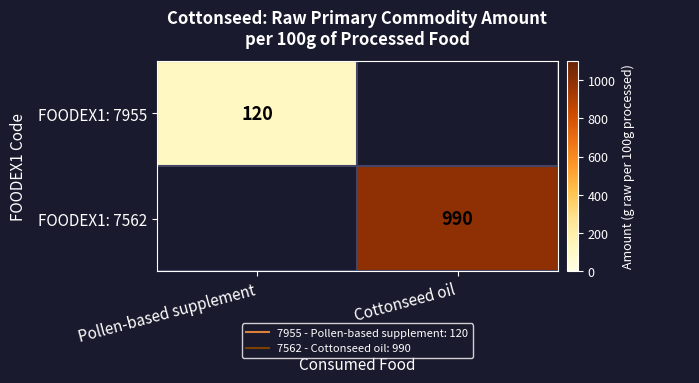

How many data points does each series have?

2